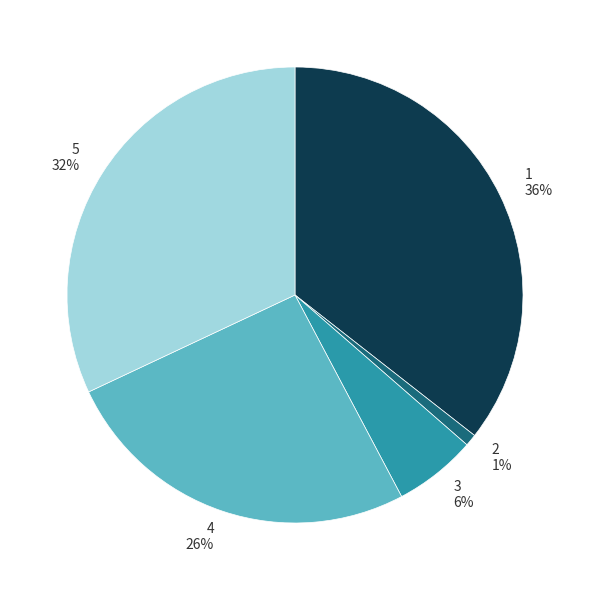

Between 5 and 4, which is larger?

5